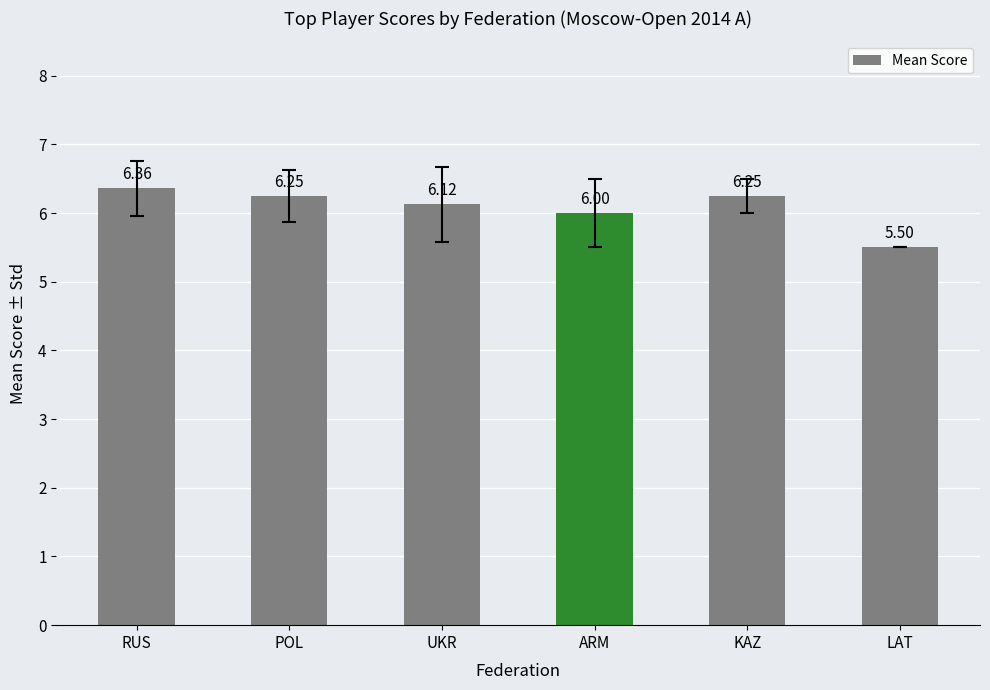

What is the difference between the maximum and minimum values?

0.9